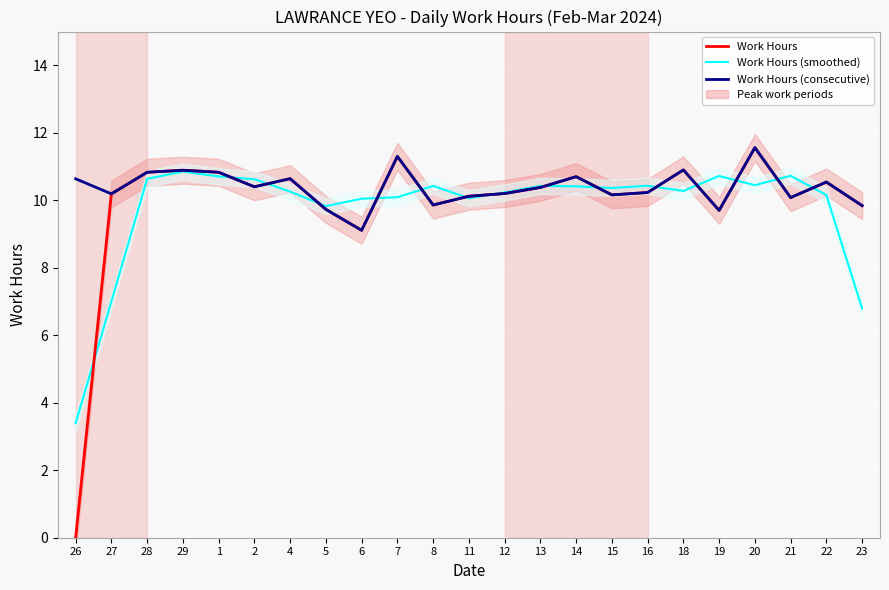

What are all the series names shown in the legend?

Work Hours, Work Hours (smoothed), Work Hours (consecutive)